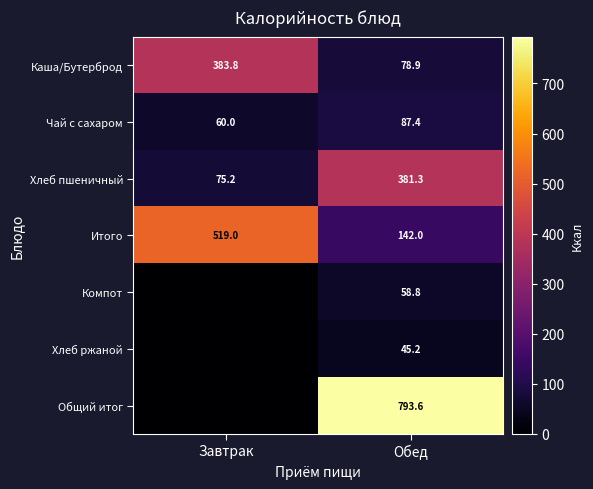

Between Завтрак and Обед, which is larger?

Завтрак